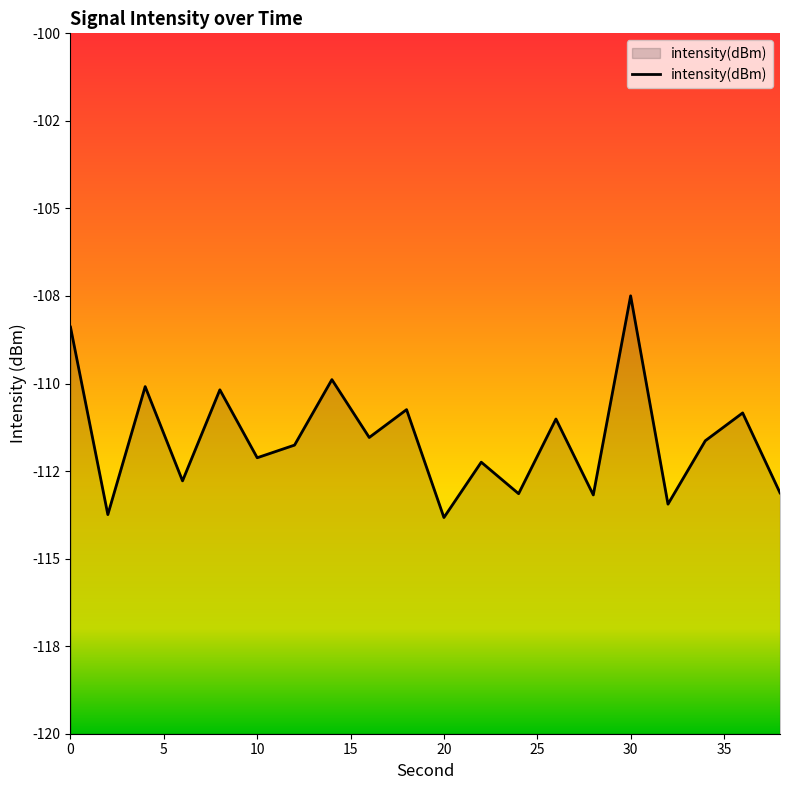

The value at 30 is -171.1. True or false?

False